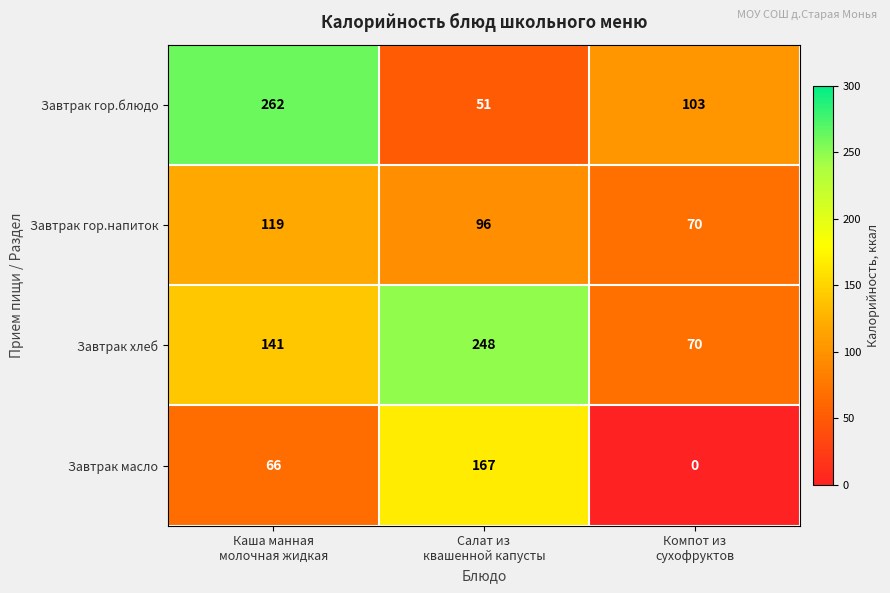

How many Завтрак гор.напиток values are between 70 and 119?

3